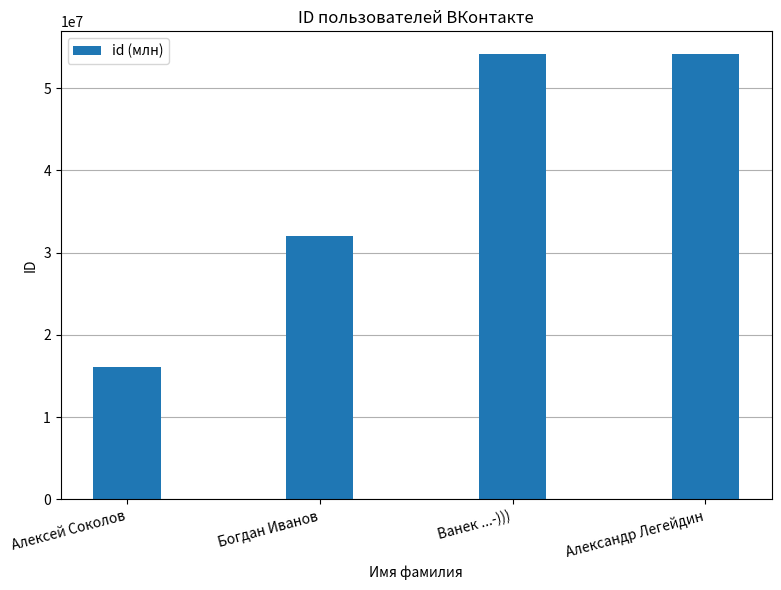

Approximately how many times larger is the value at Богдан Иванов compared to Алексей Соколов?

2.0